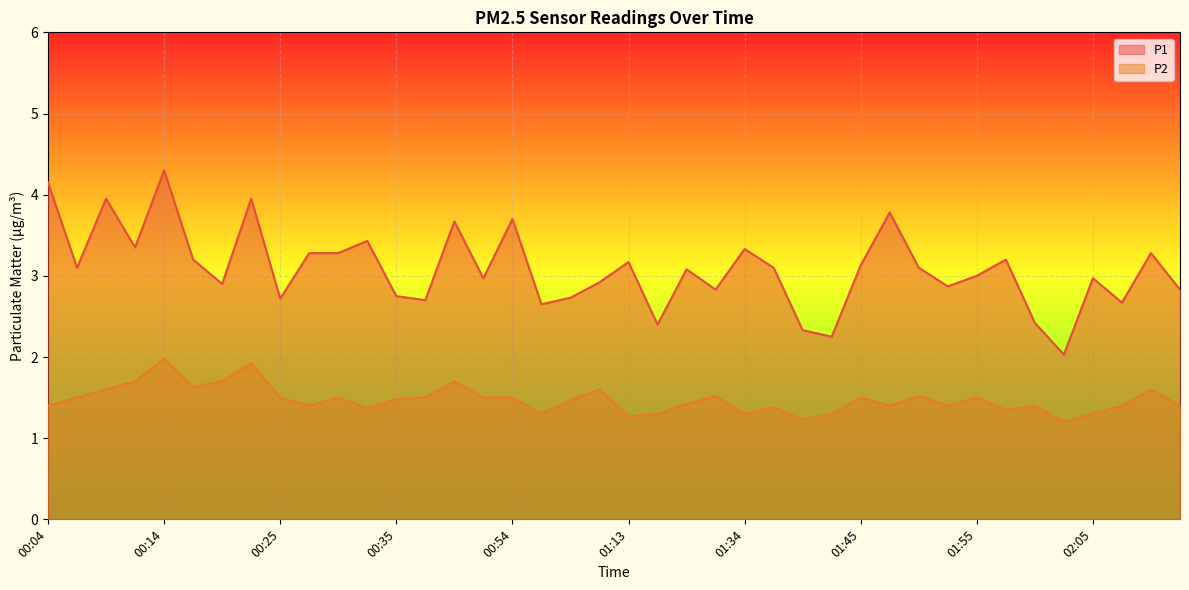

Rank the series by their maximum value, from lowest to highest.

P2, P1